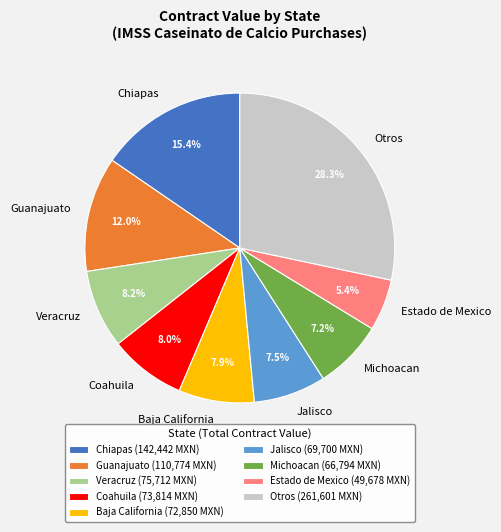

To the nearest percent, what is the average slice percentage?

11%